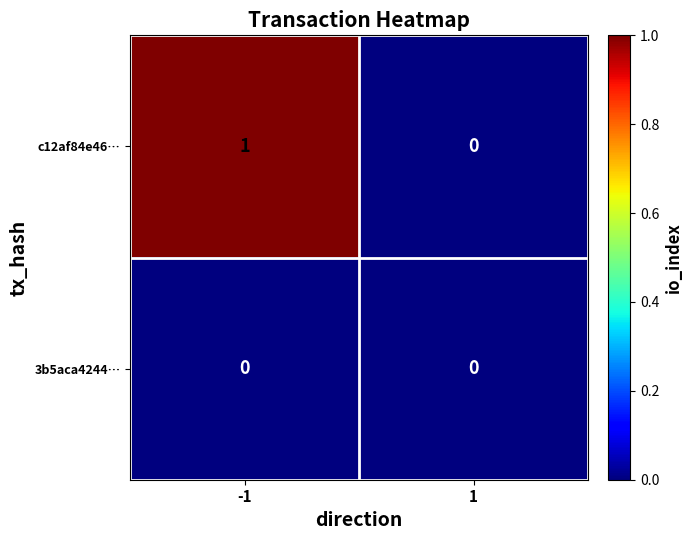

Which series has the largest total across all categories?

c12af84e46…